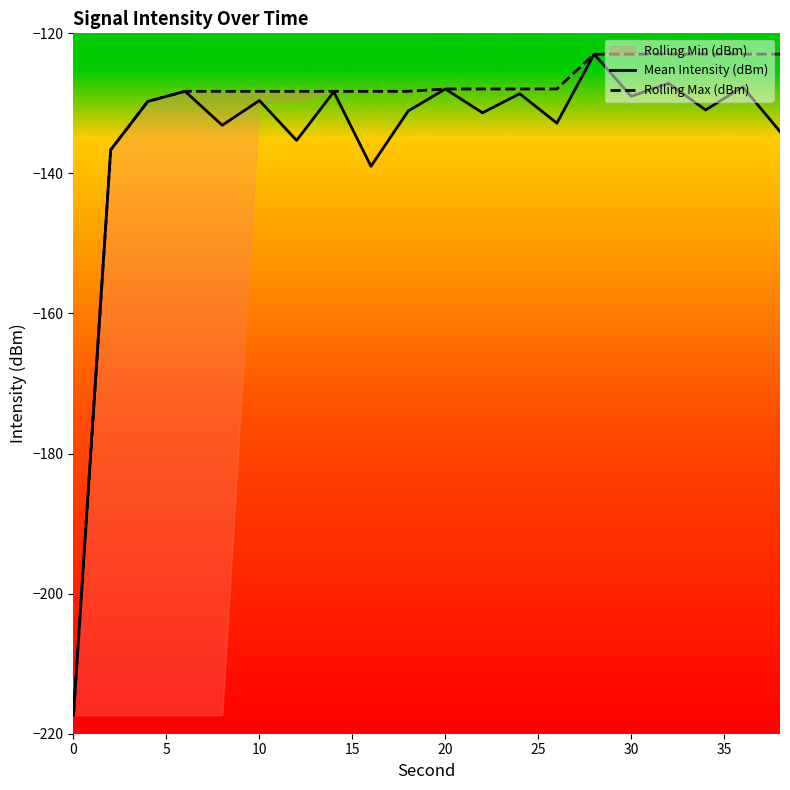

What is the lowest value of the Mean Intensity (dBm) series?

-217.4